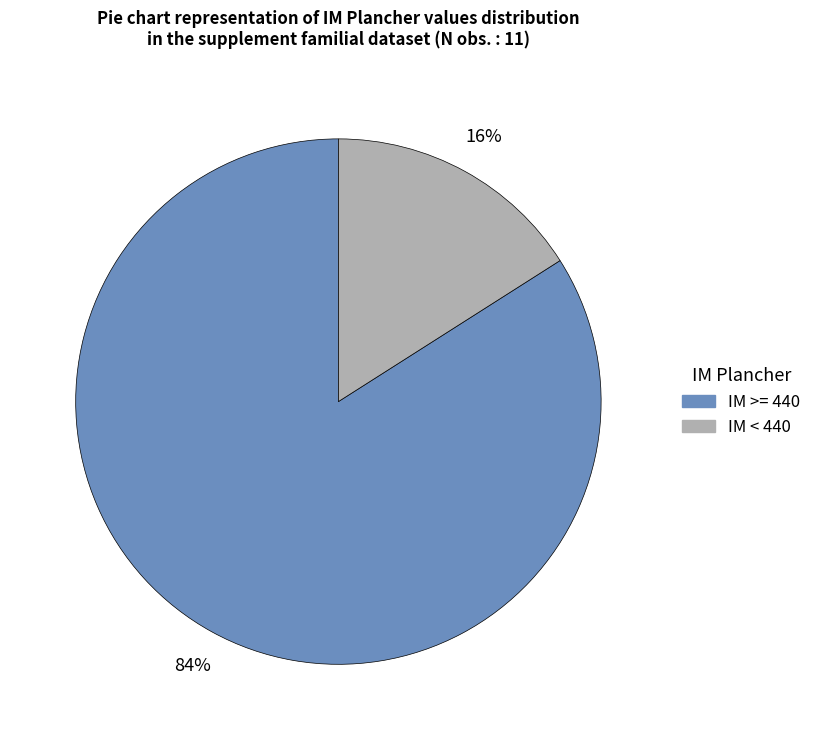

Is there a majority slice in this chart?

Yes